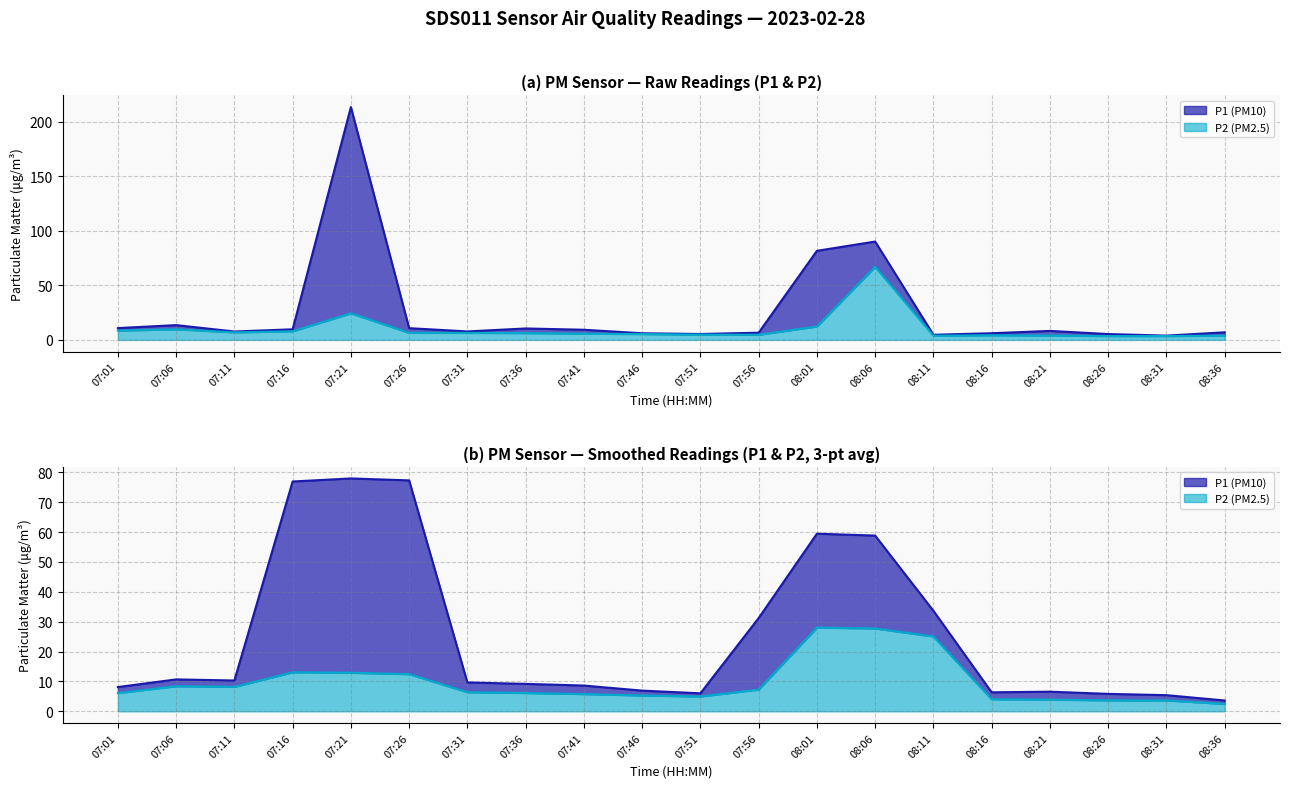

Rank the categories by P2 value from highest to lowest.

08:06, 07:21, 08:01, 07:06, 07:01, 07:16, 07:11, 07:26, 07:31, 07:36, 07:41, 07:46, 07:51, 07:56, 08:16, 08:21, 08:36, 08:11, 08:26, 08:31